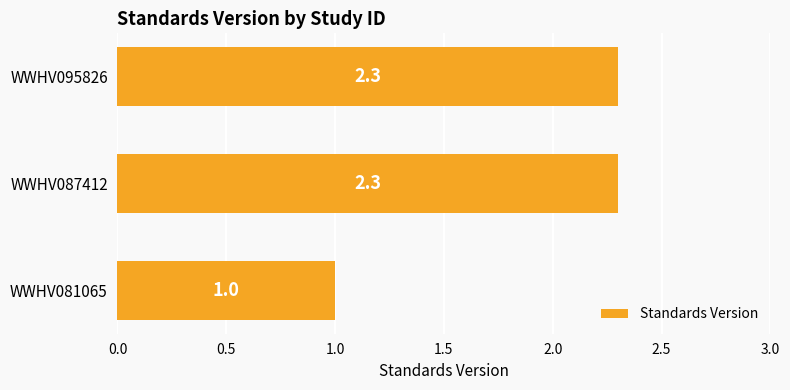

Reading bottom to top, list all the values displayed in this chart.

1.0	2.3	2.3